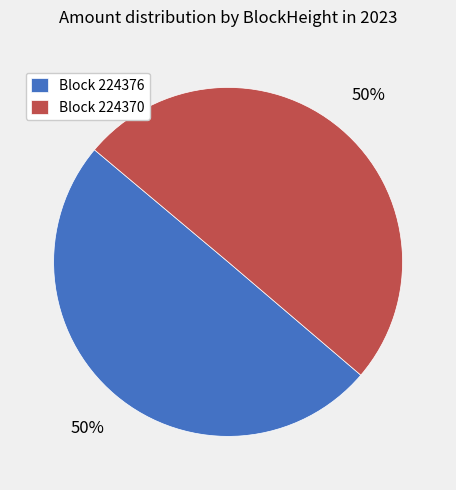

To the nearest percent, what portion does Block 224370 represent?

50%